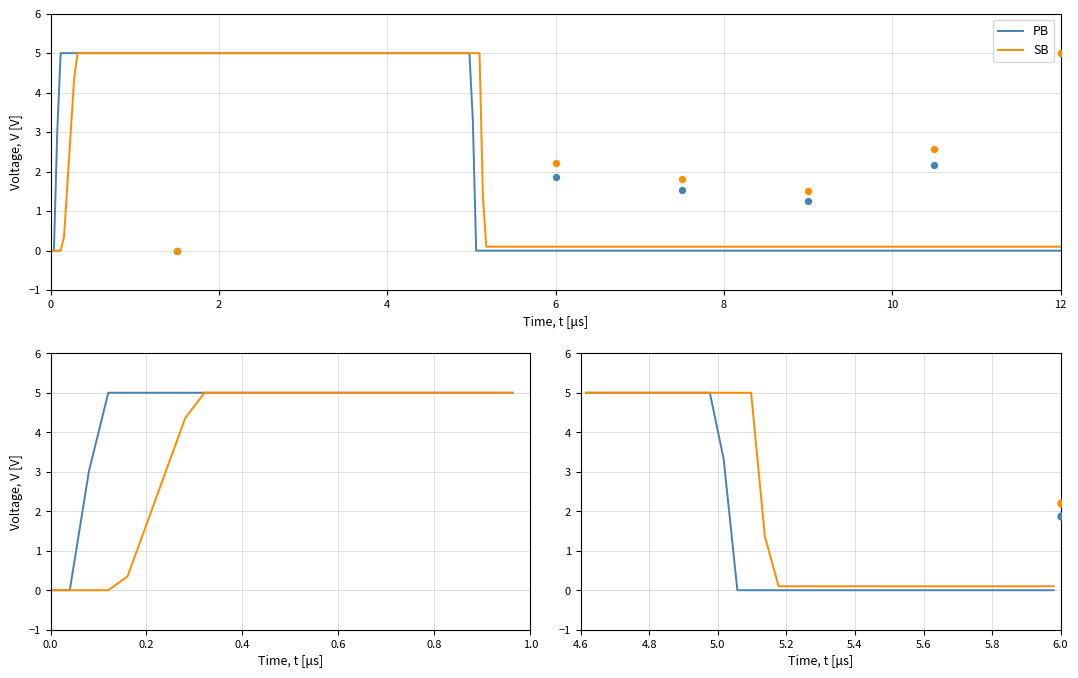

Which series has the largest Y range (max minus min)?

PB